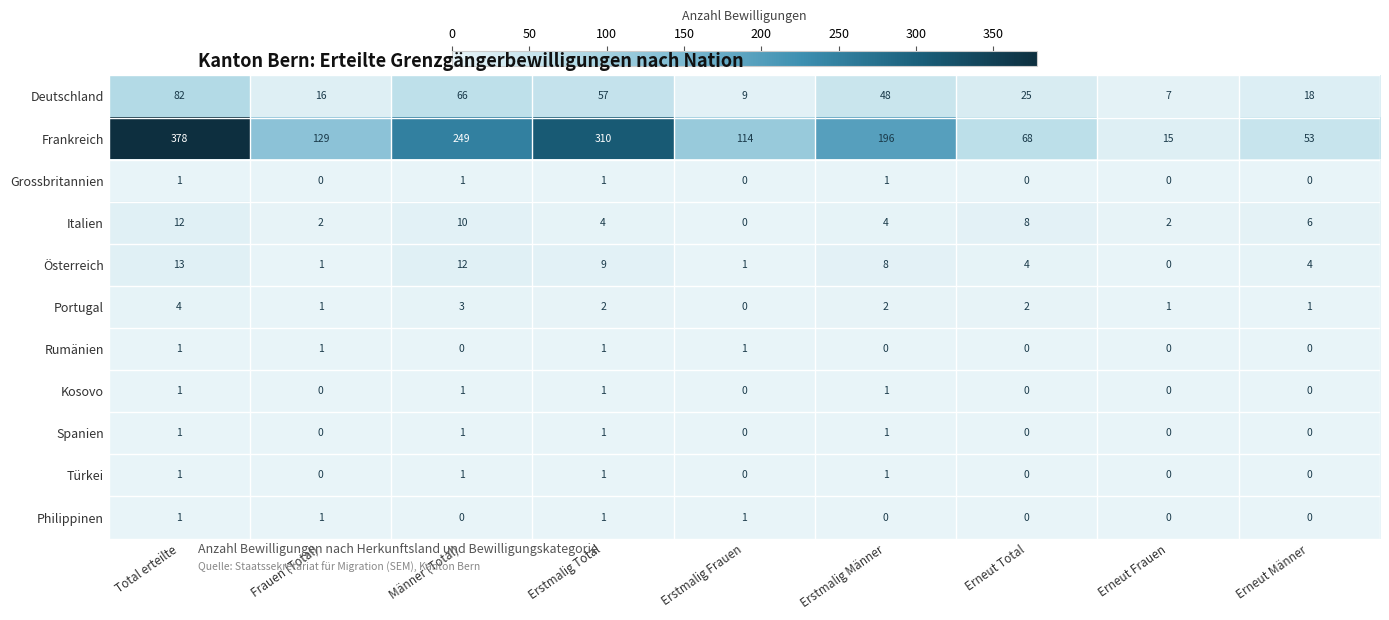

How many values in Grossbritannien are above zero?

4